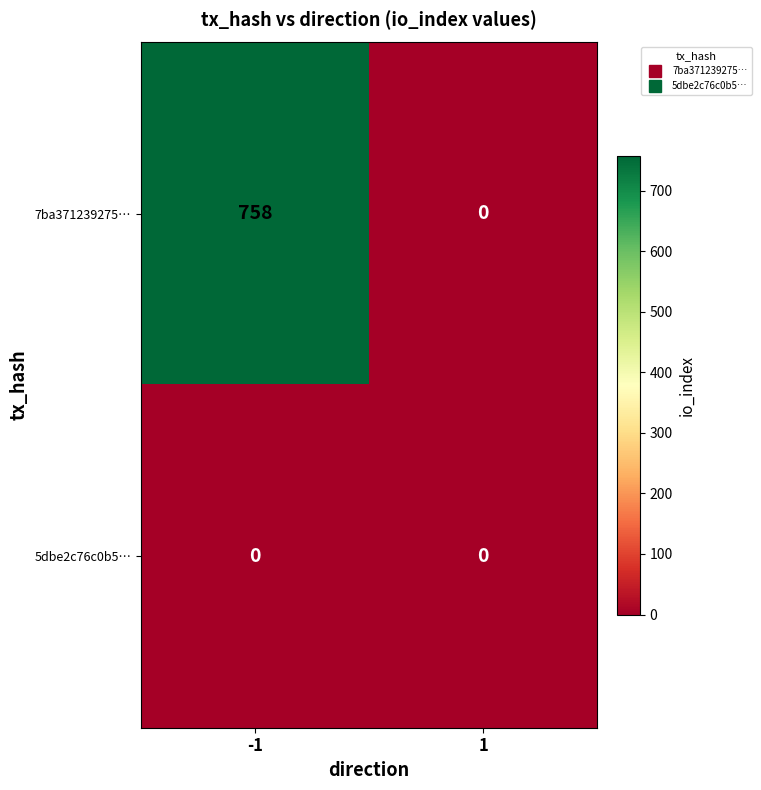

List the series in order of their peak value, highest first.

7ba371239275…, 5dbe2c76c0b5…